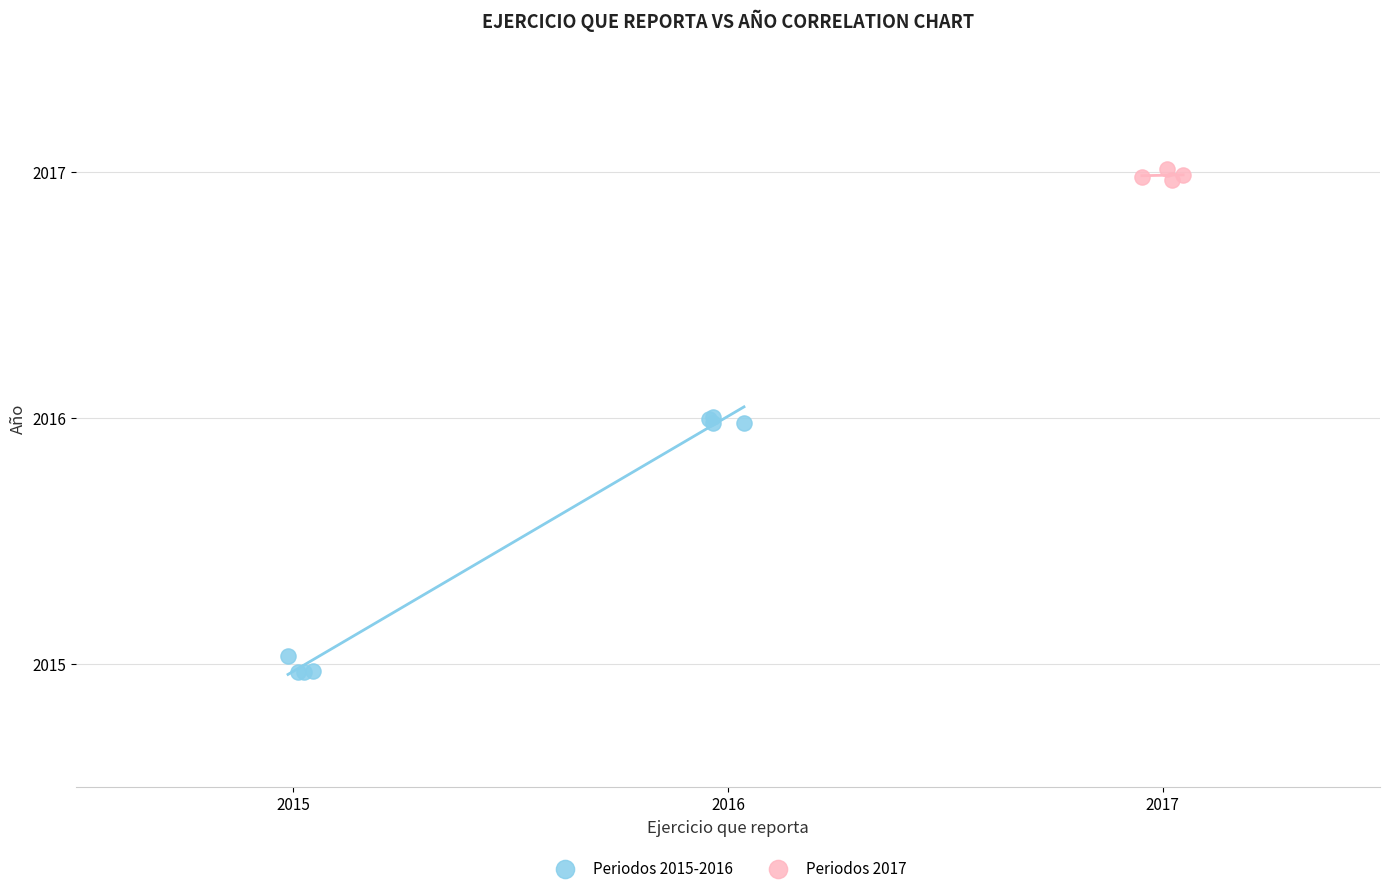

Which series reaches the minimum Y coordinate?

Periodos 2015-2016